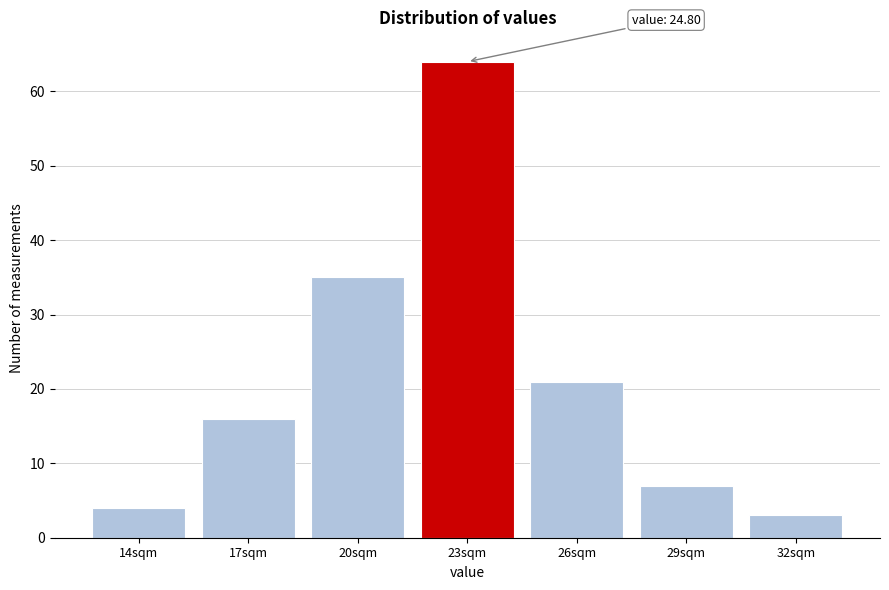

Reading left to right, what are all the values shown in this chart?

14sqm=4	17sqm=16	20sqm=35	23sqm=64	26sqm=21	29sqm=7	32sqm=3